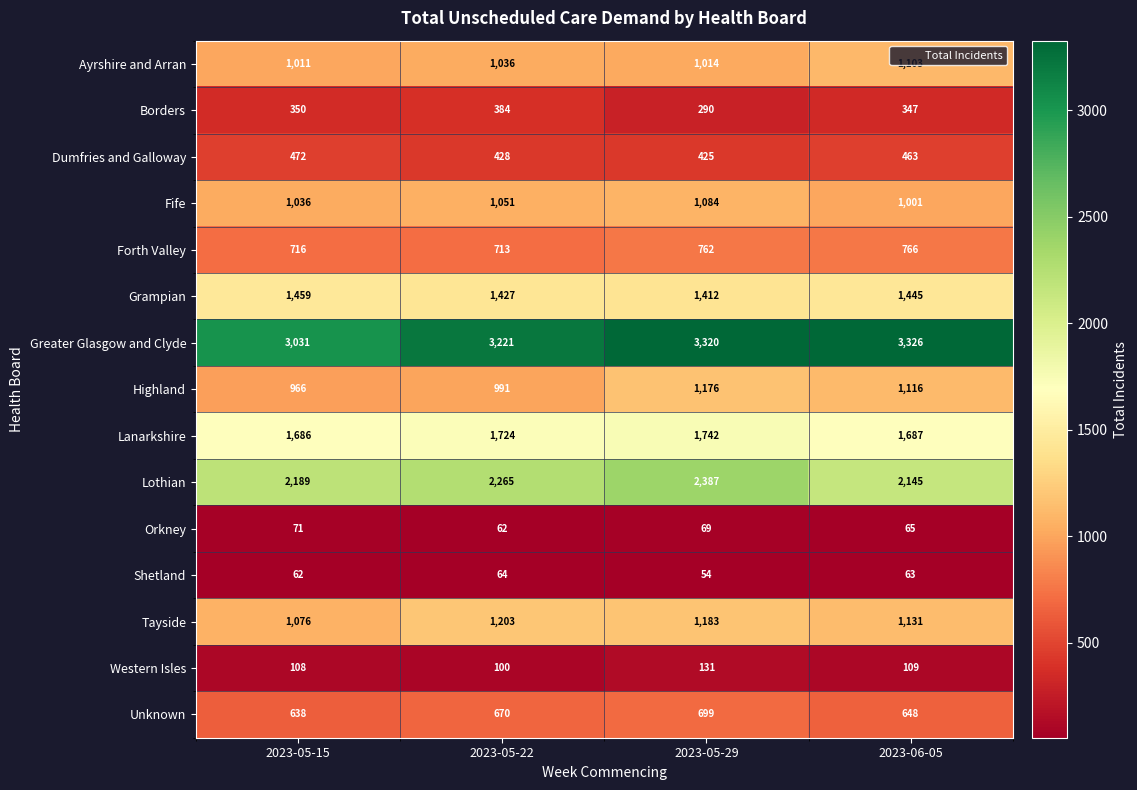

What is the total value across all series at 2023-06-05?

15415